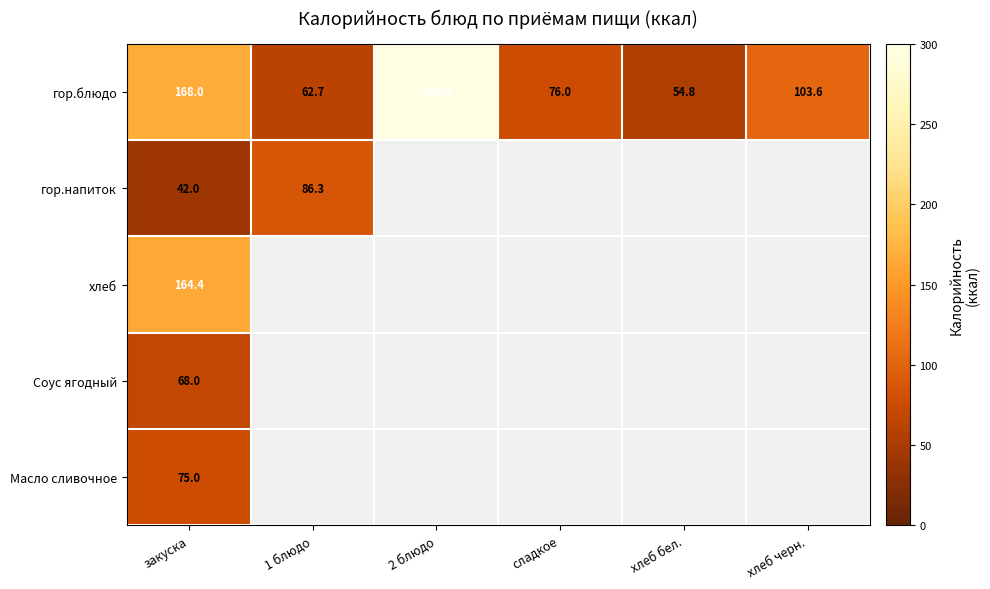

Between хлеб бел. and закуска, which is larger?

закуска